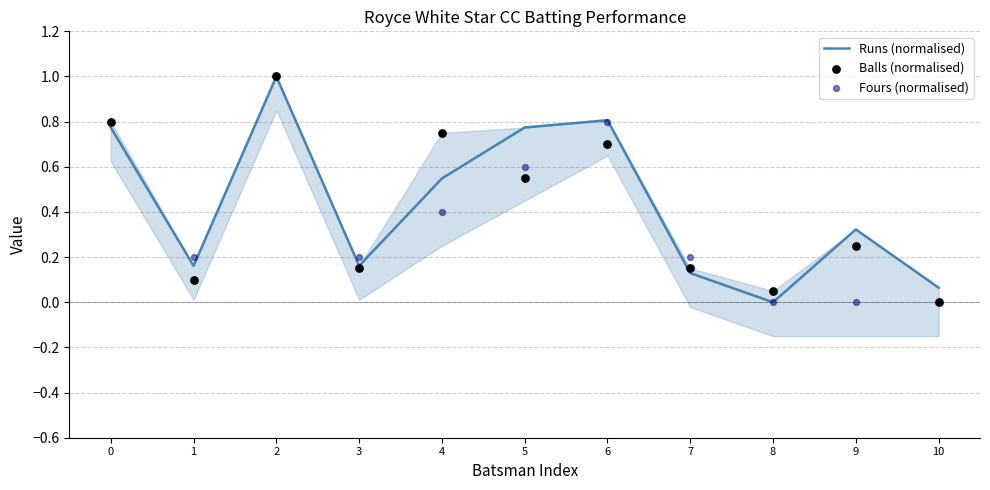

What are all the series names shown in the legend?

Runs (normalised), Balls (normalised), Fours (normalised)